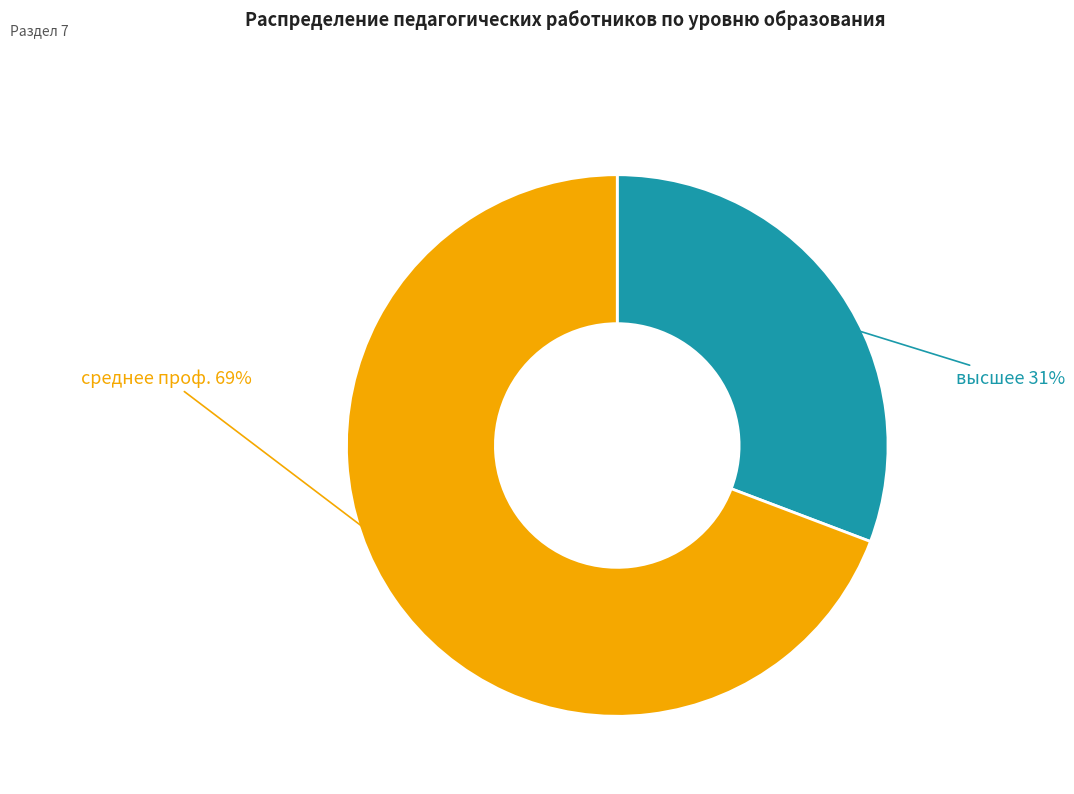

To the nearest percent, what is the average slice percentage?

50%